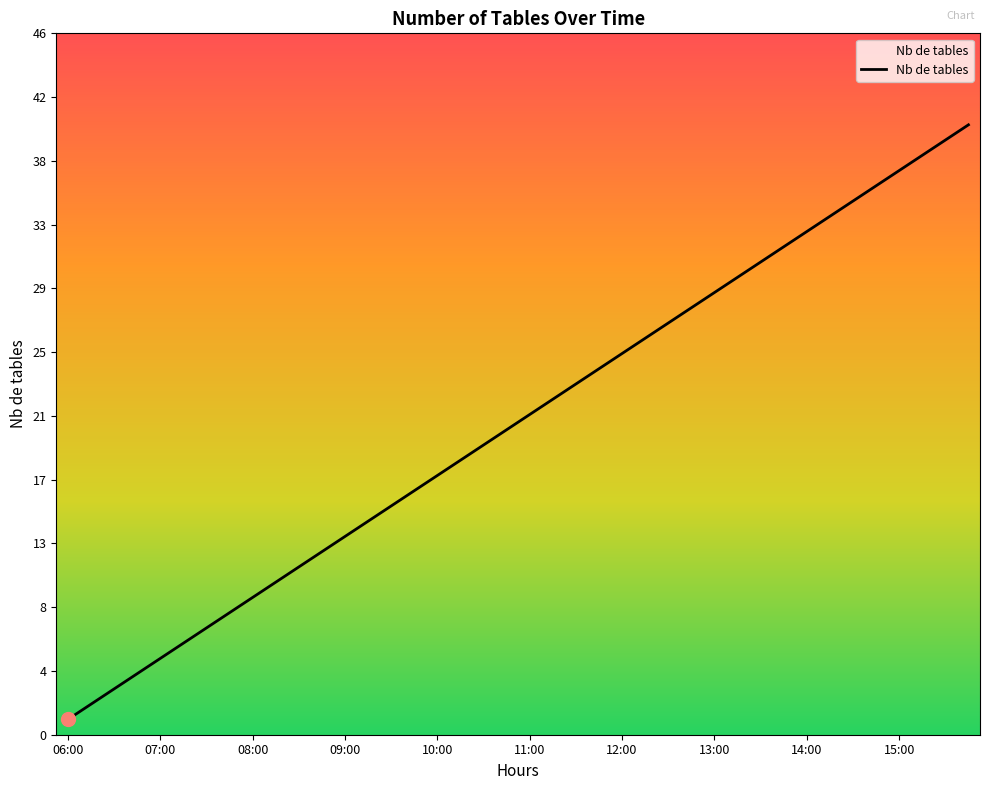

What is the greatest value displayed?

40